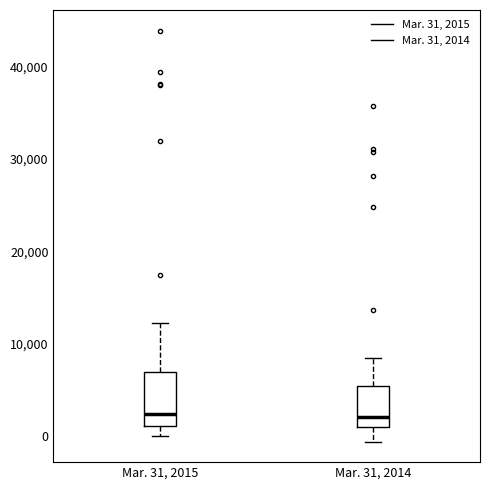

Comparing the boxes themselves (not the whiskers), which one is the tallest?

Mar. 31, 2015